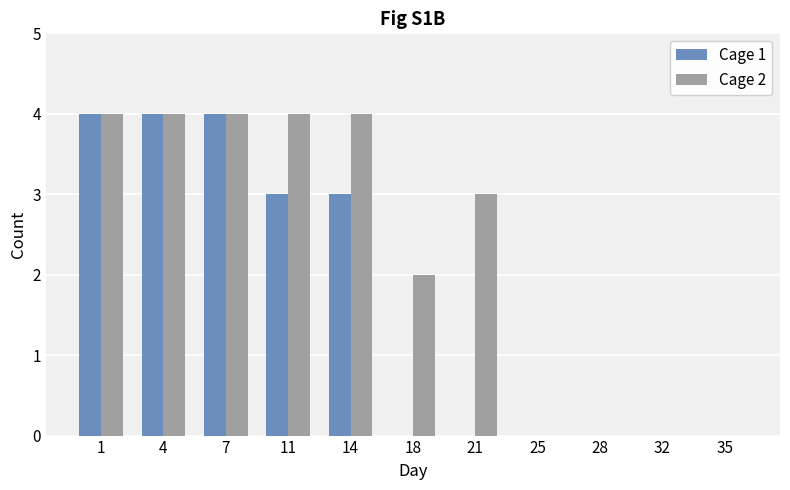

Is the value of Cage 2 at 7 greater than the value of Cage 1 at 32?

Yes